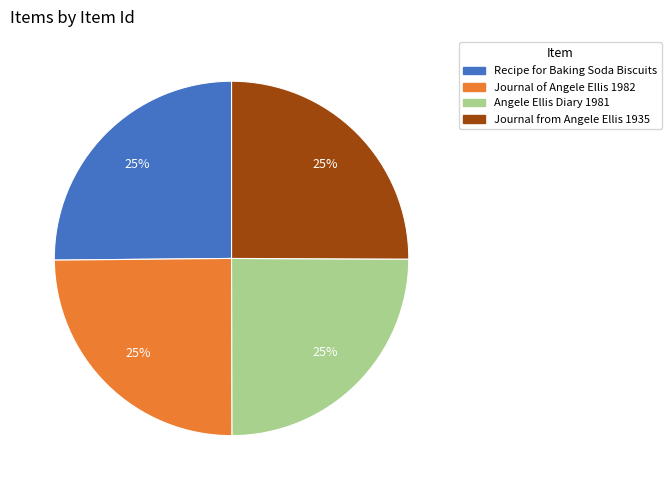

True or false: Recipe for Baking Soda Biscuits accounts for 16% of the total.

False